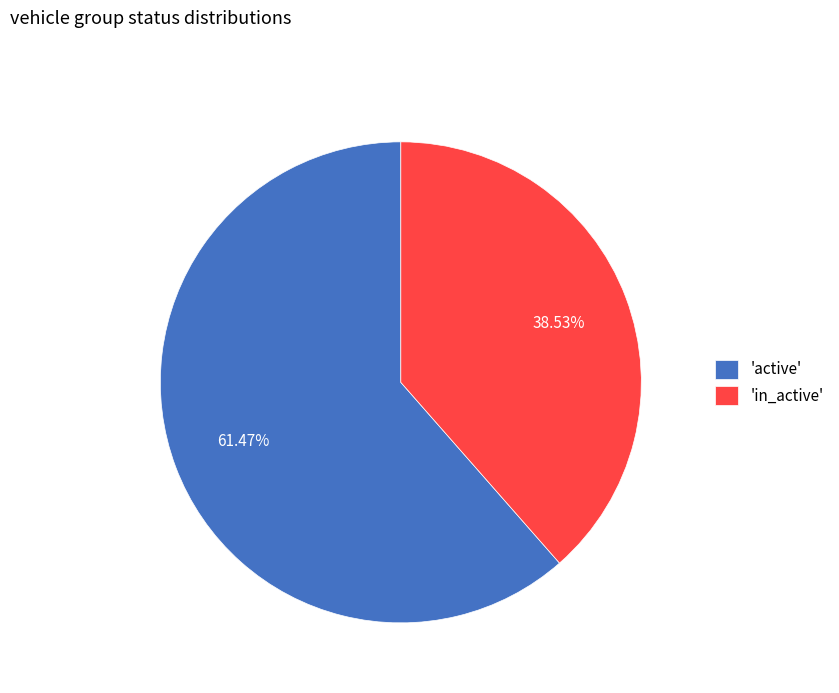

Combined, do 'active' and 'in_active' account for over 50%?

Yes